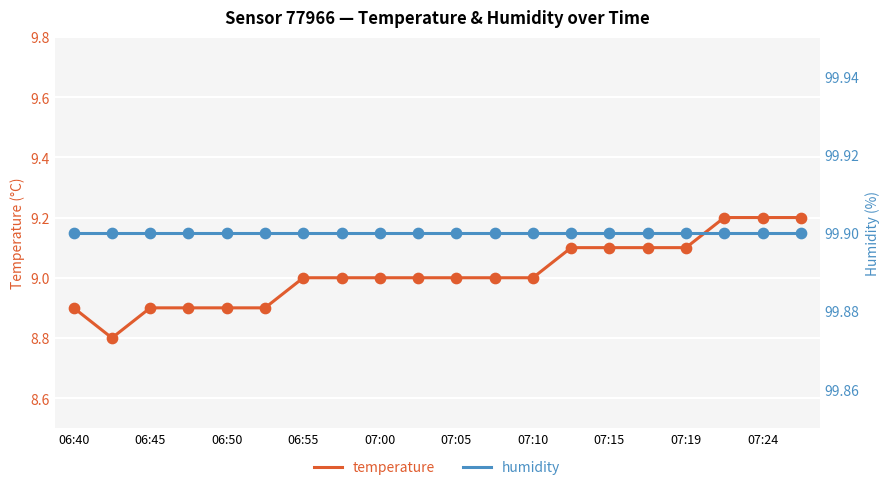

At how many categories does at least one series exceed 13?

20